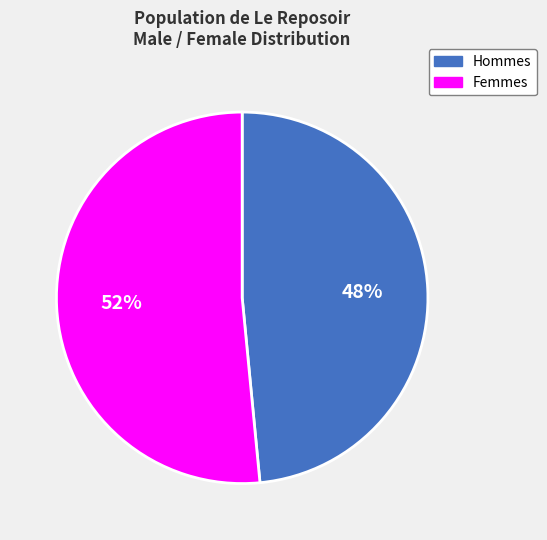

To the nearest percent, what is the average slice percentage?

50%